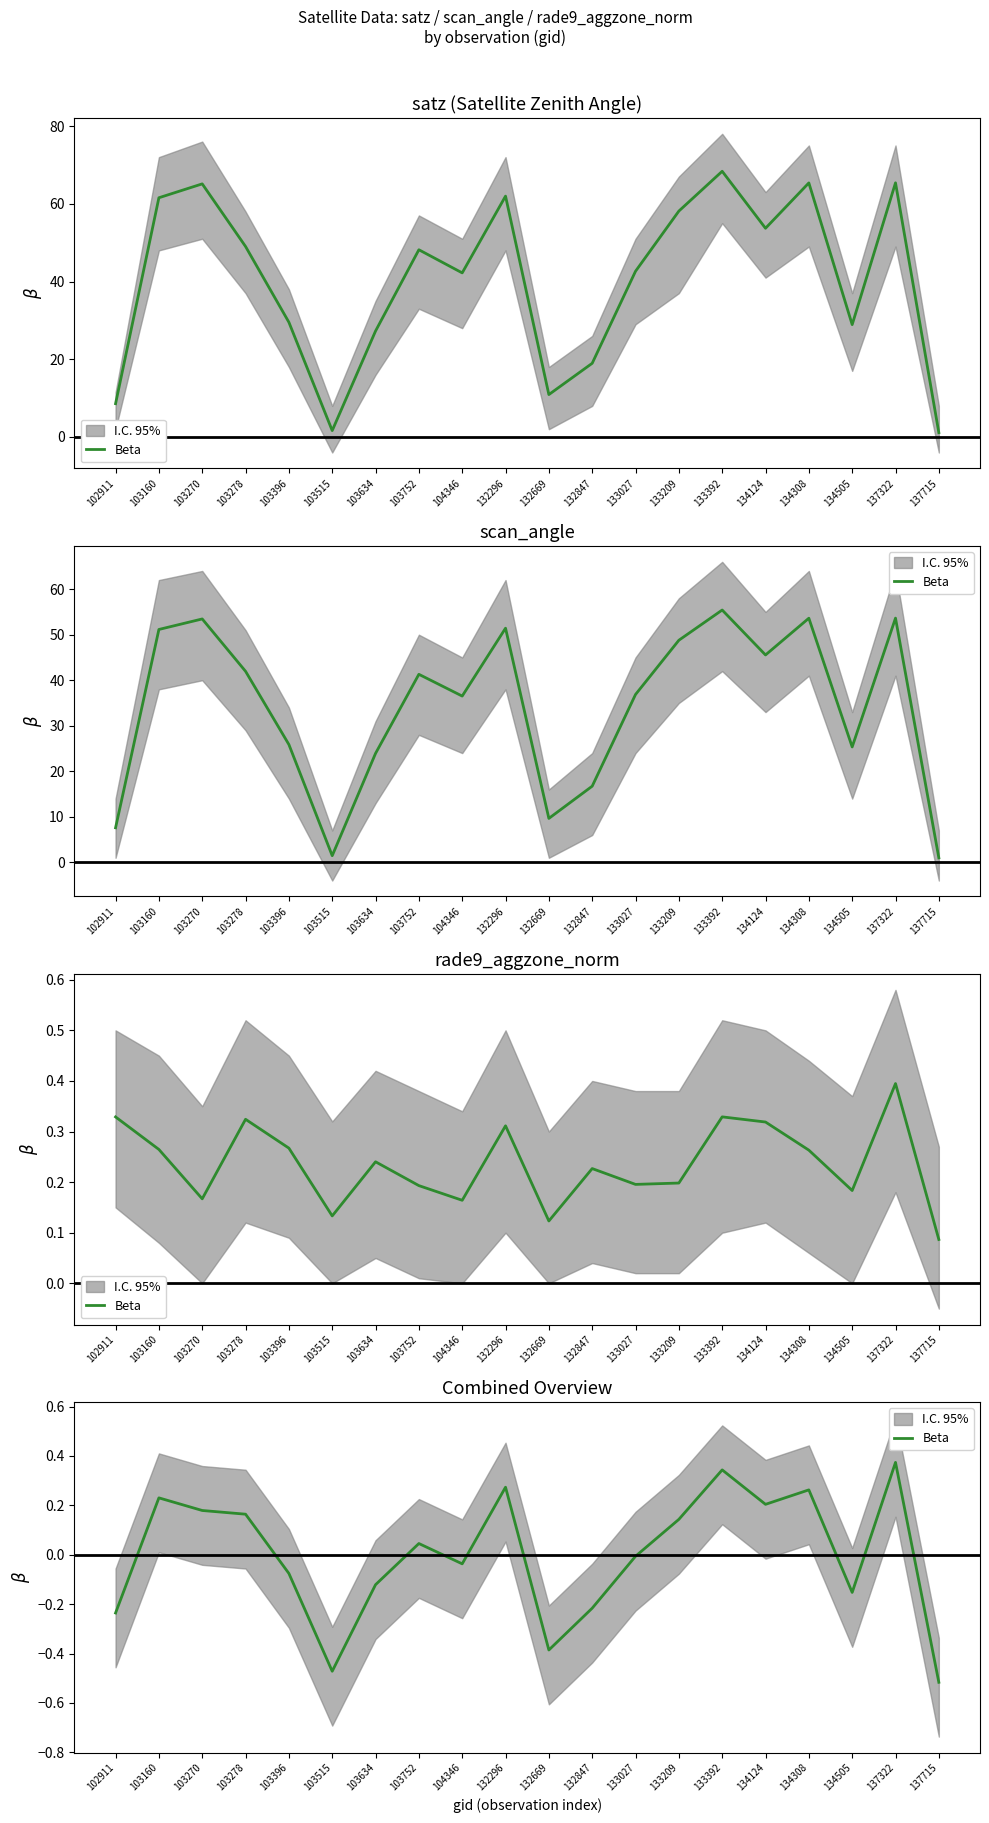

Which label corresponds to the largest value in the chart?

137322